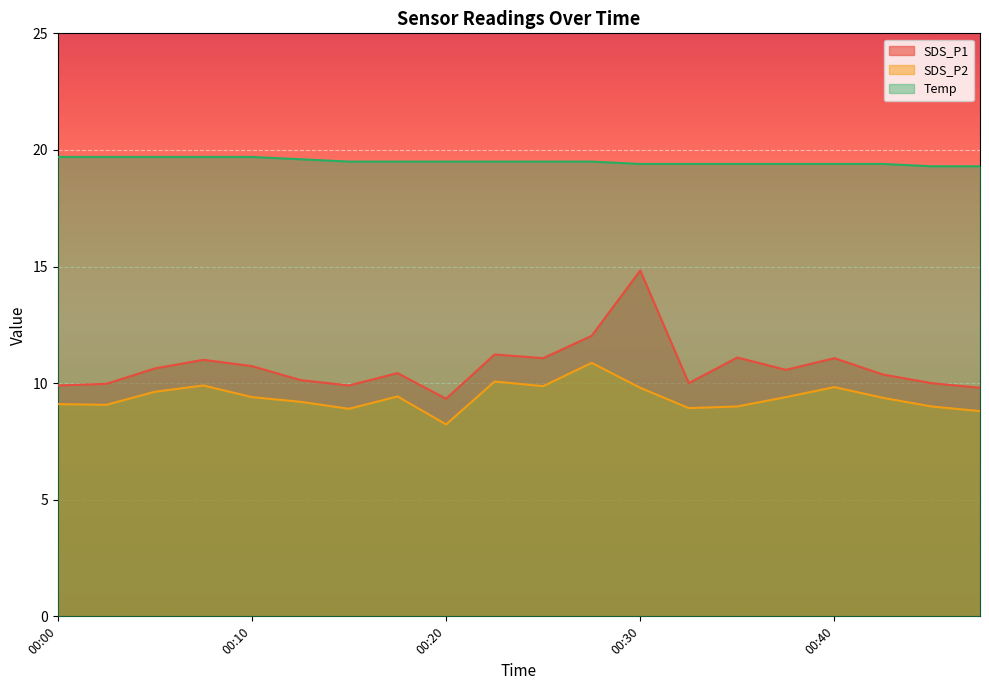

Which has a higher value, 00:00 or 00:20?

00:00